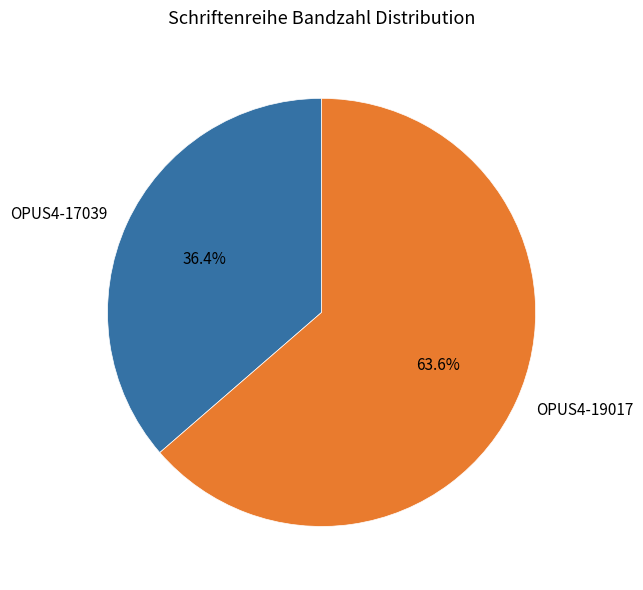

What percentage is NOT represented by OPUS4-17039?

63.6%